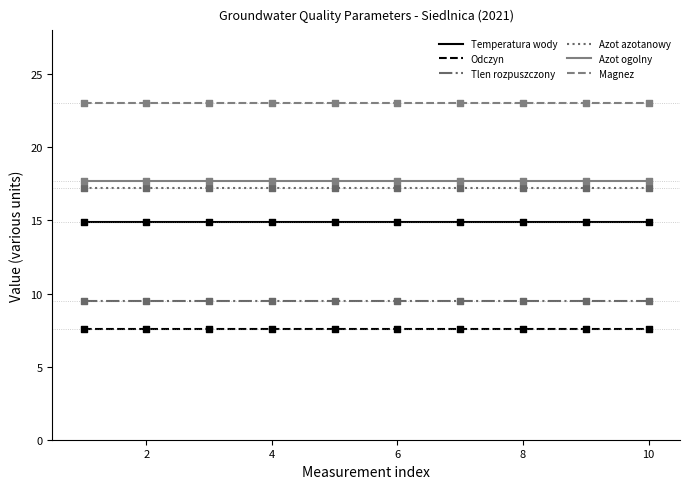

True or false: Odczyn and Azot azotanowy intersect in this chart.

False